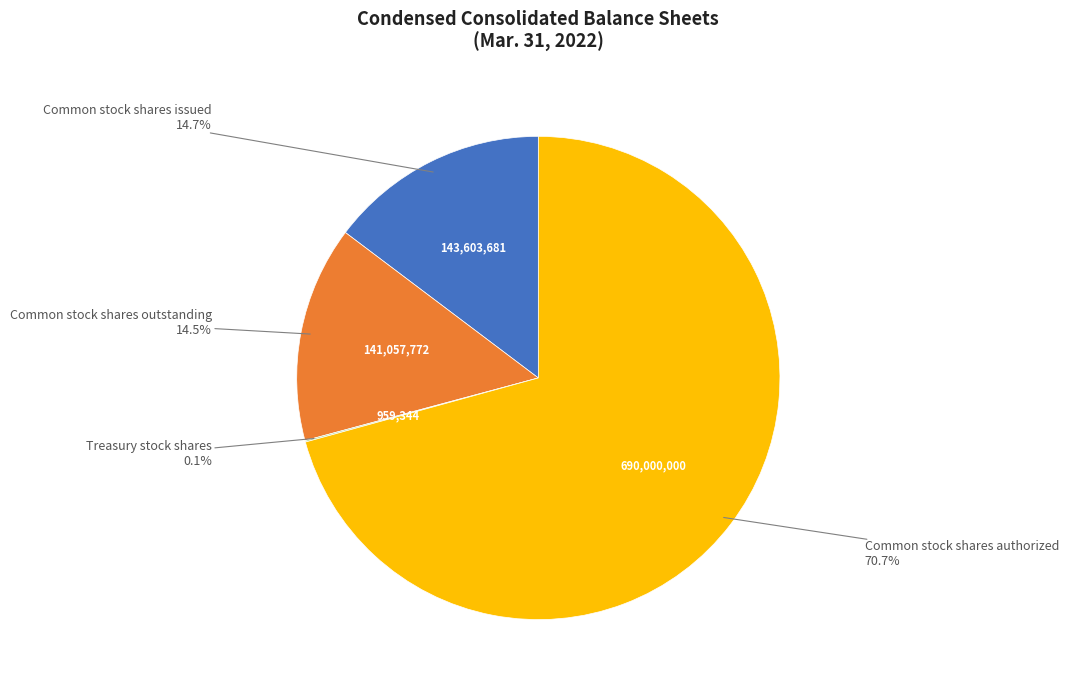

Between Common stock shares issued and Common stock shares authorized, which is larger?

Common stock shares authorized